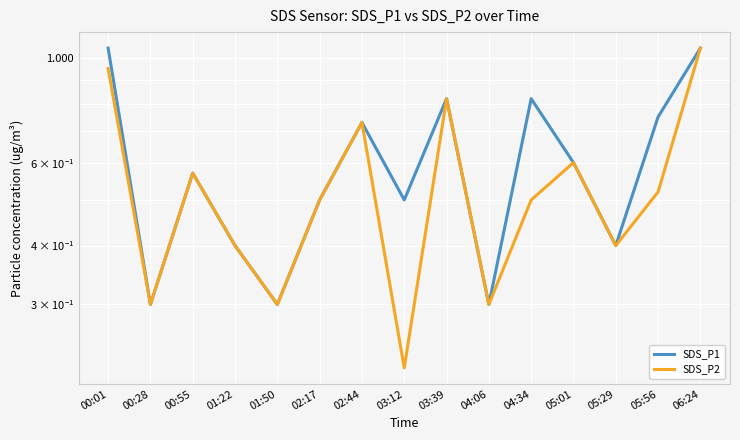

List the series in order of their peak value, highest first.

SDS_P1, SDS_P2